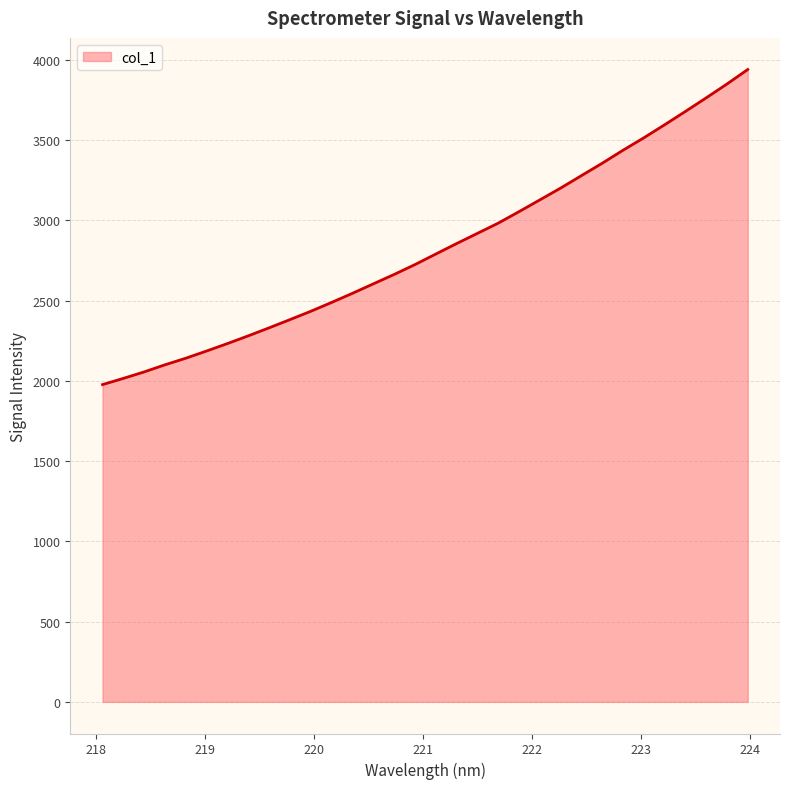

How many categories are shown in the chart?

32